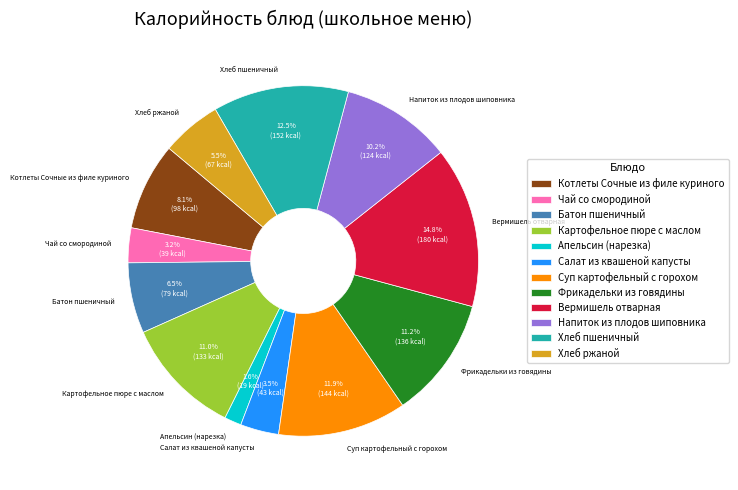

How many slices are in this pie chart?

12